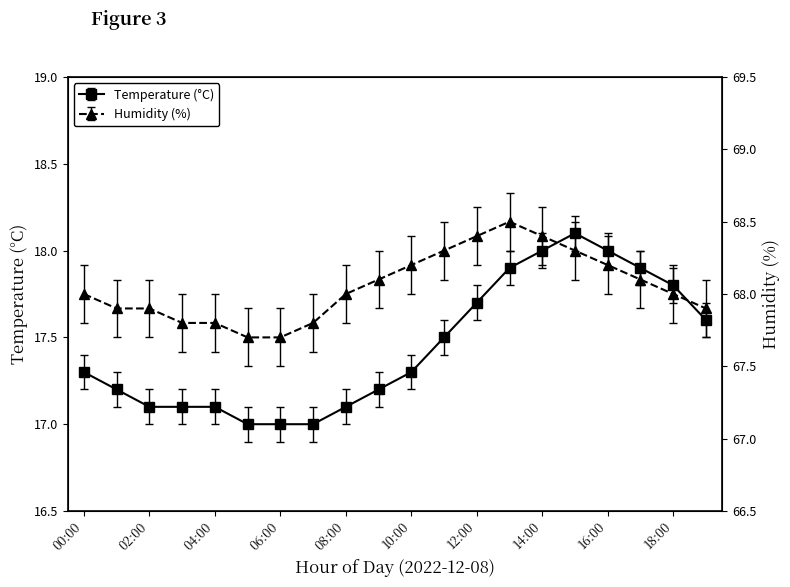

At which category does Temperature (°C) reach its first local peak?

15:00